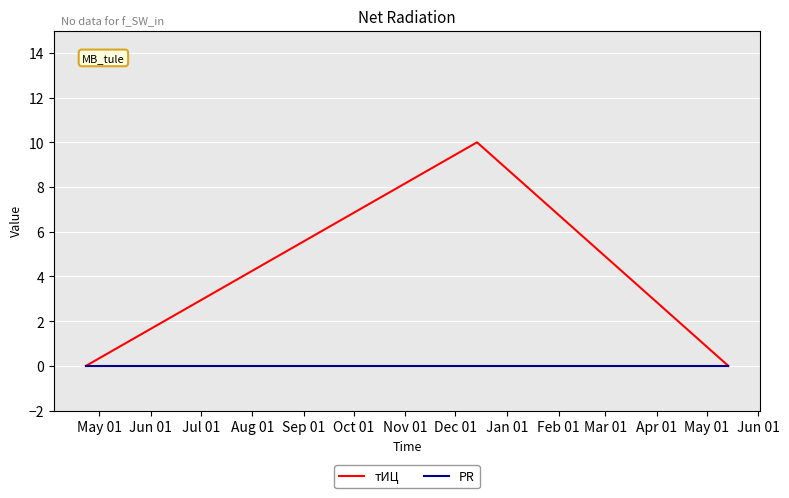

Which series has the largest total across all categories?

тИЦ